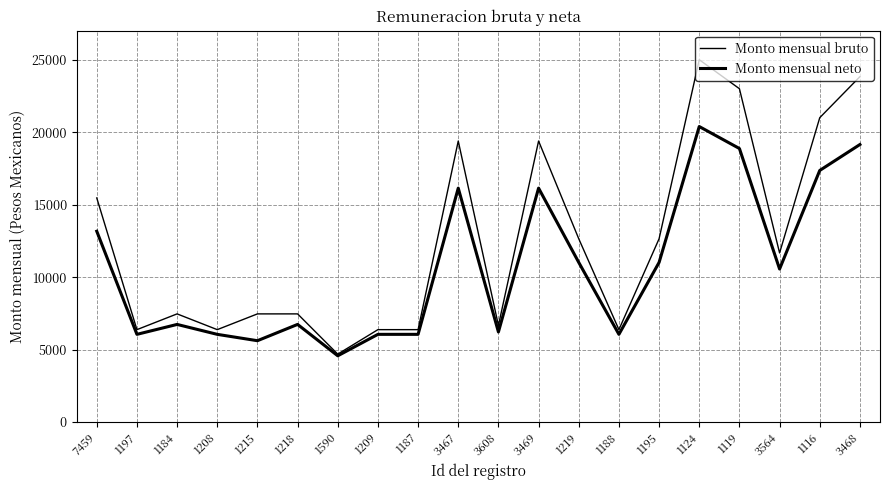

Where is the first local minimum for Monto mensual neto?

1197